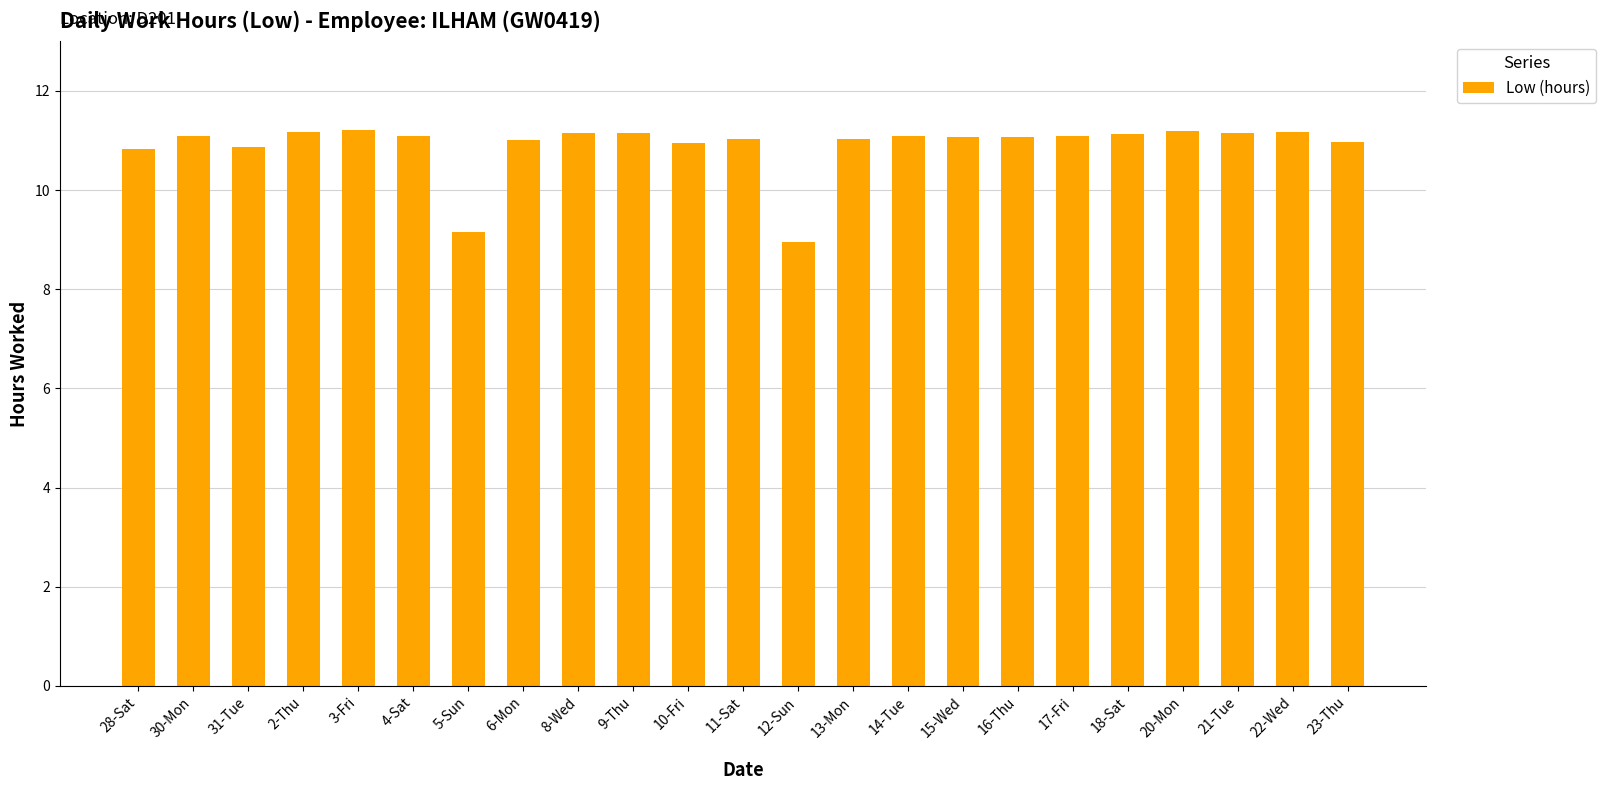

Does the chart contain any negative values?

No